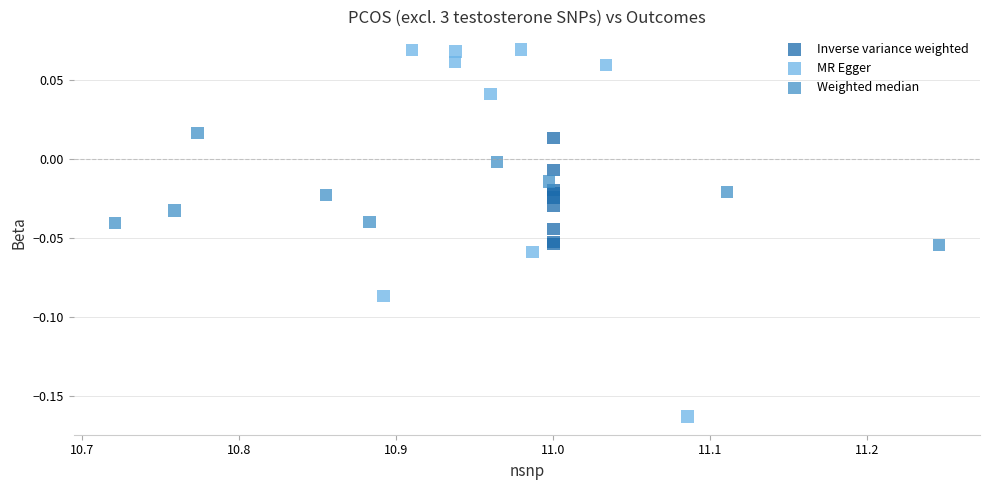

Which series reaches the maximum Y coordinate?

MR Egger